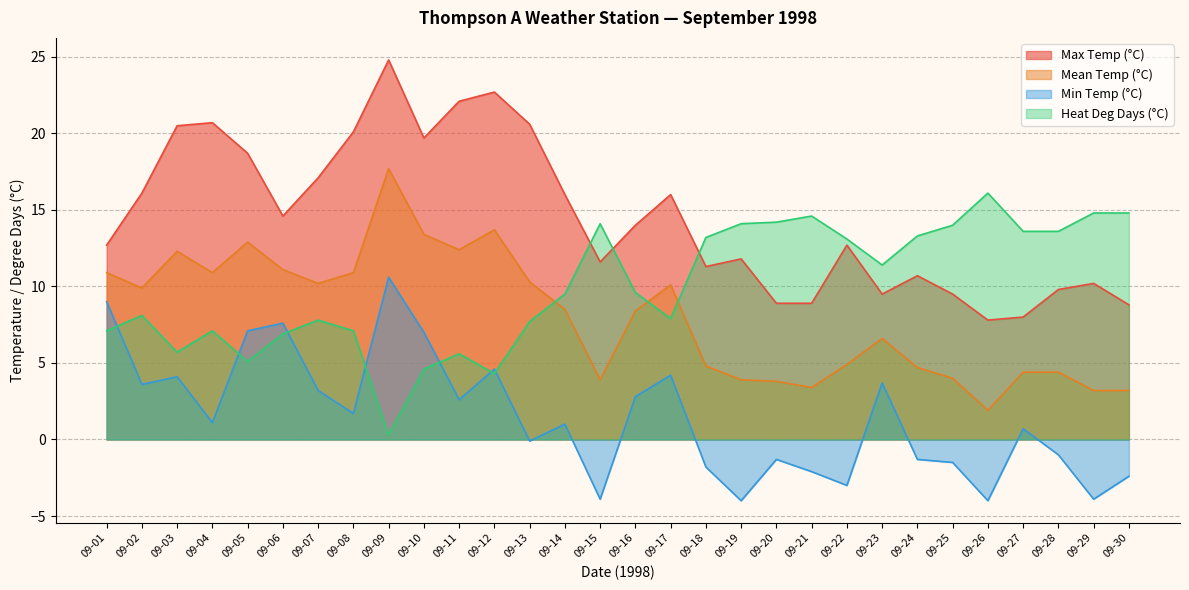

Where is Heat Deg Days (°C) nearest to the value 8?

09-02